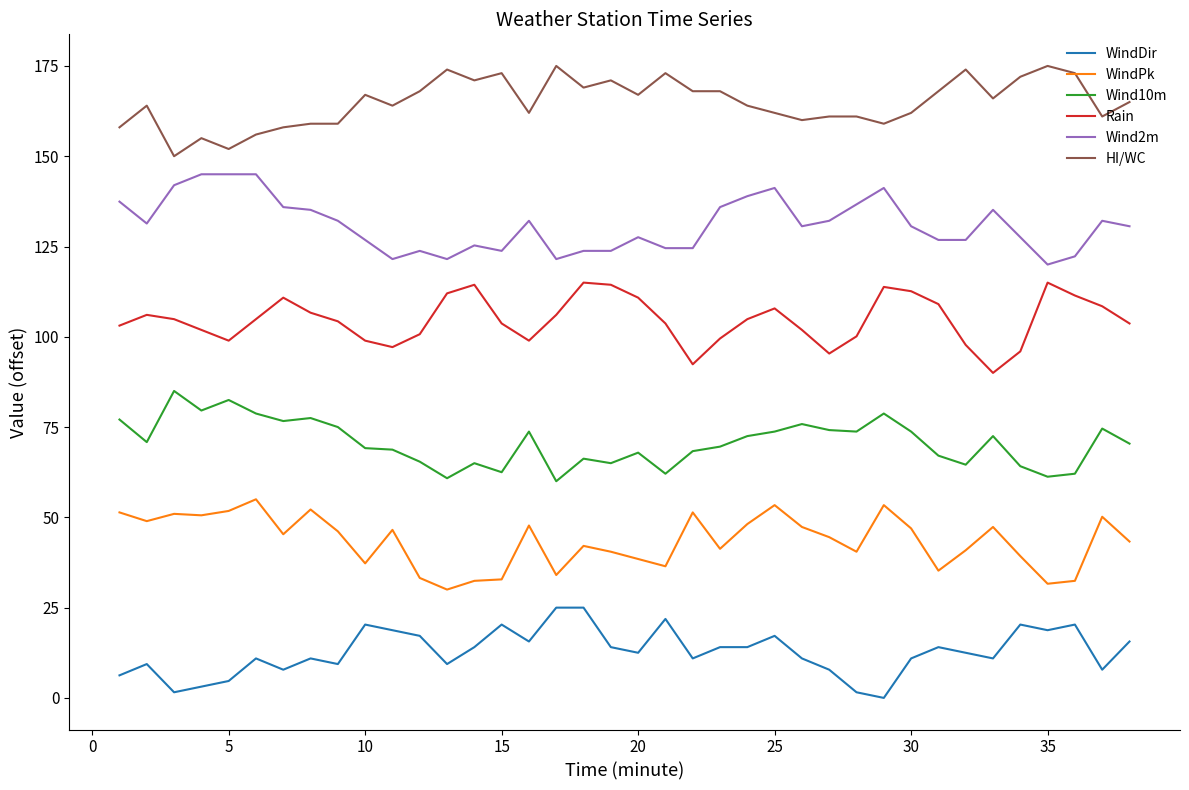

What is the difference between the maximum and minimum values in the WindDir series?

25.0